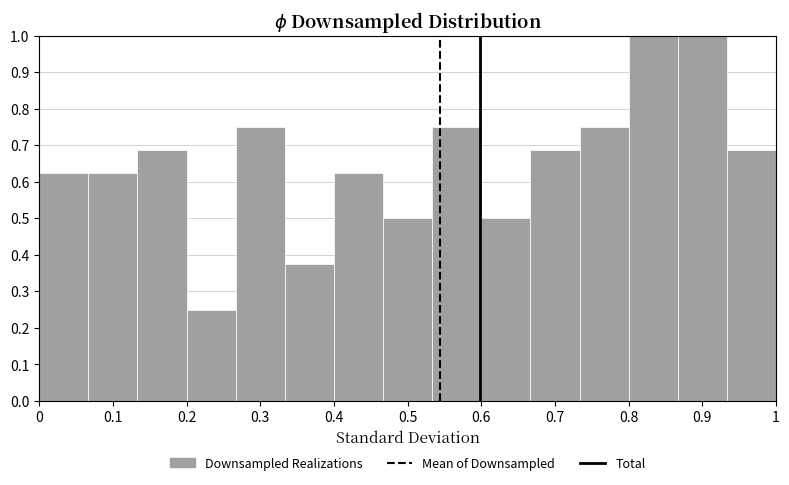

Reading left to right, list every bar in this chart as the range it spans on the x-axis followed by its height. Neither the bar edges nor the heights are printed on the chart, so give them approximately, as read against the axes.

0.00 to 0.07: 0.63
0.07 to 0.13: 0.63
0.13 to 0.20: 0.69
0.20 to 0.27: 0.25
0.27 to 0.33: 0.75
0.33 to 0.40: 0.38
0.40 to 0.47: 0.63
0.47 to 0.53: 0.50
0.53 to 0.60: 0.75
0.60 to 0.67: 0.50
0.67 to 0.73: 0.69
0.73 to 0.80: 0.75
0.80 to 0.87: 1.00
0.87 to 0.93: 1.00
0.93 to 1.00: 0.69